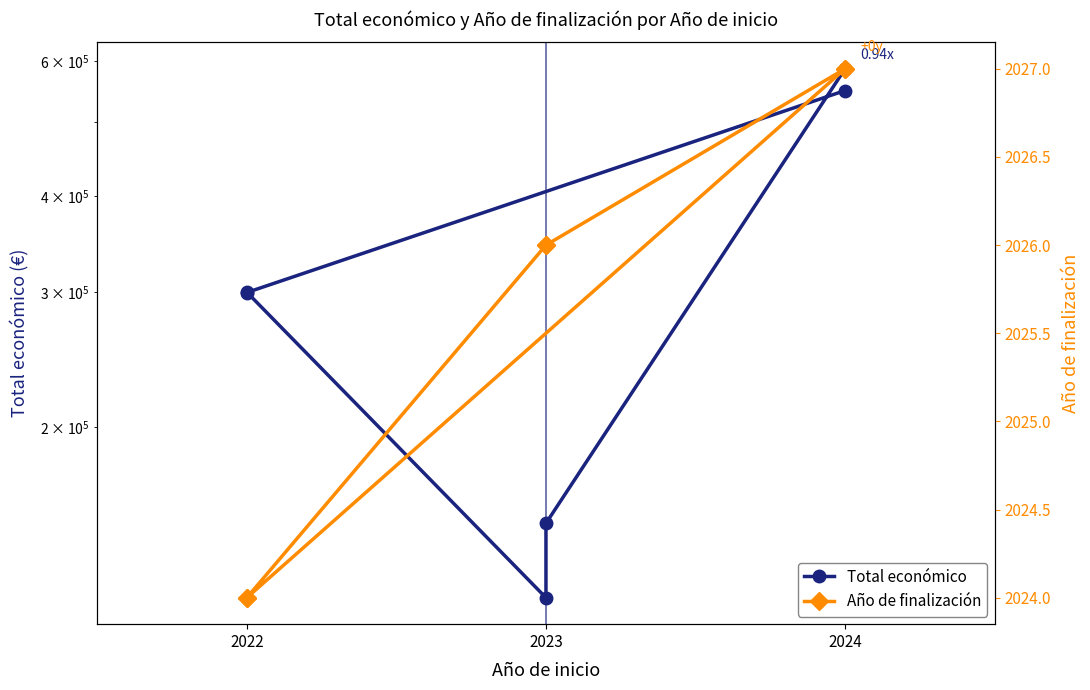

What is the lowest value of the Total económico series?

120000